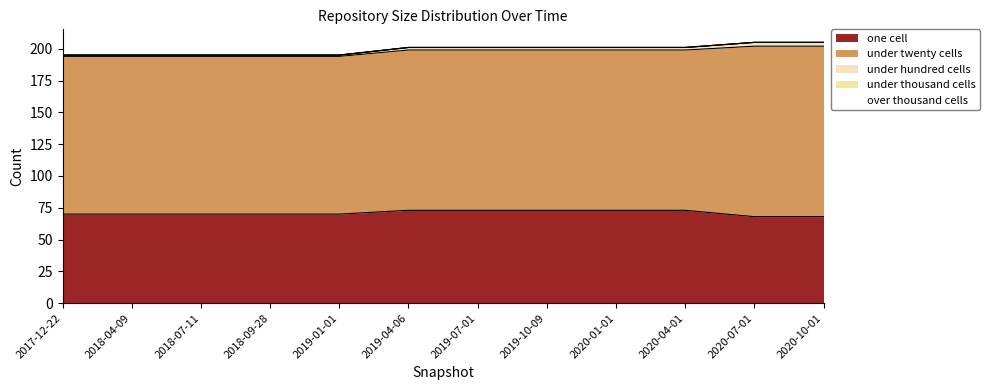

Which category has the highest value across all series?

2020-07-01